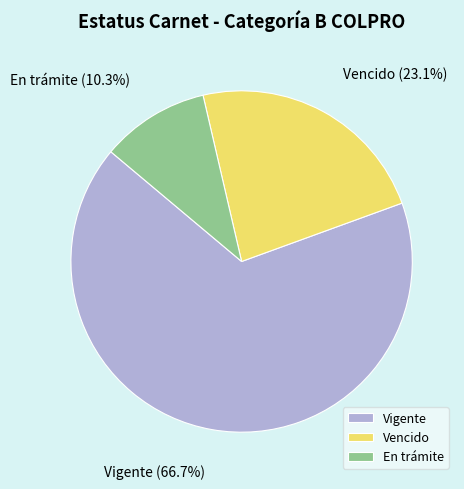

Combined, what portion of the pie is En trámite and Vigente?

76.9%